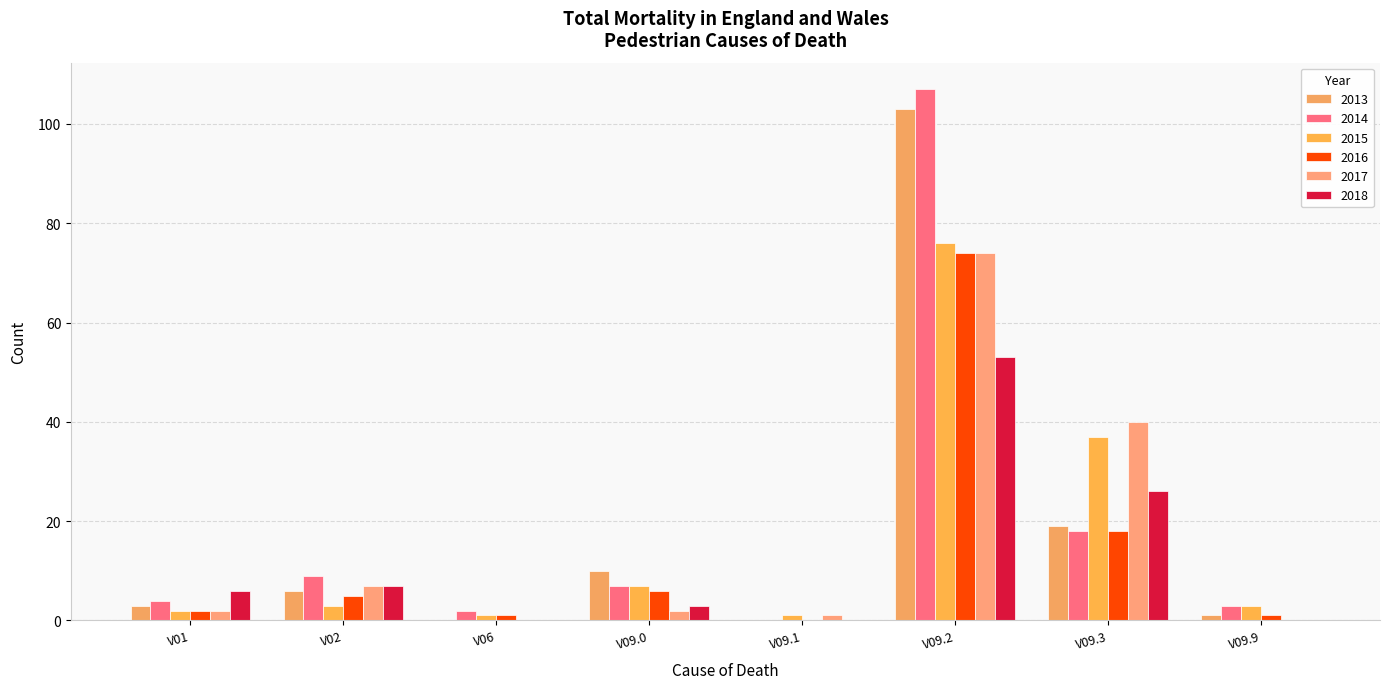

Count the number of data series in this chart.

6